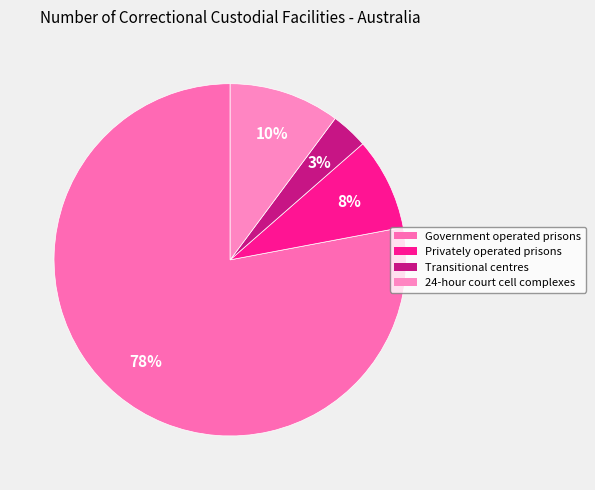

What is the largest slice in the pie chart?

Government operated prisons